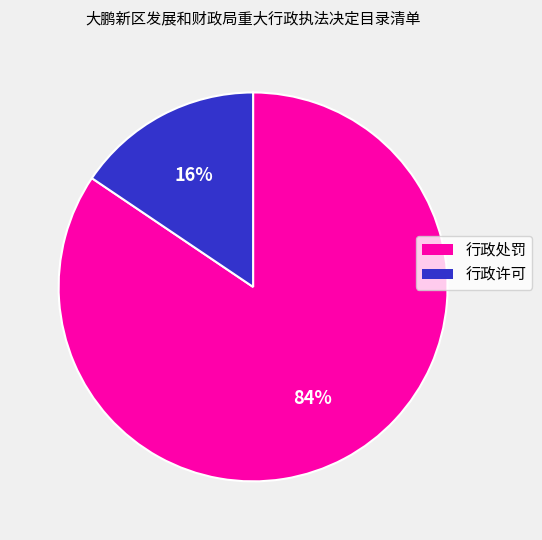

Between 行政处罚 and 行政许可, which is larger?

行政处罚